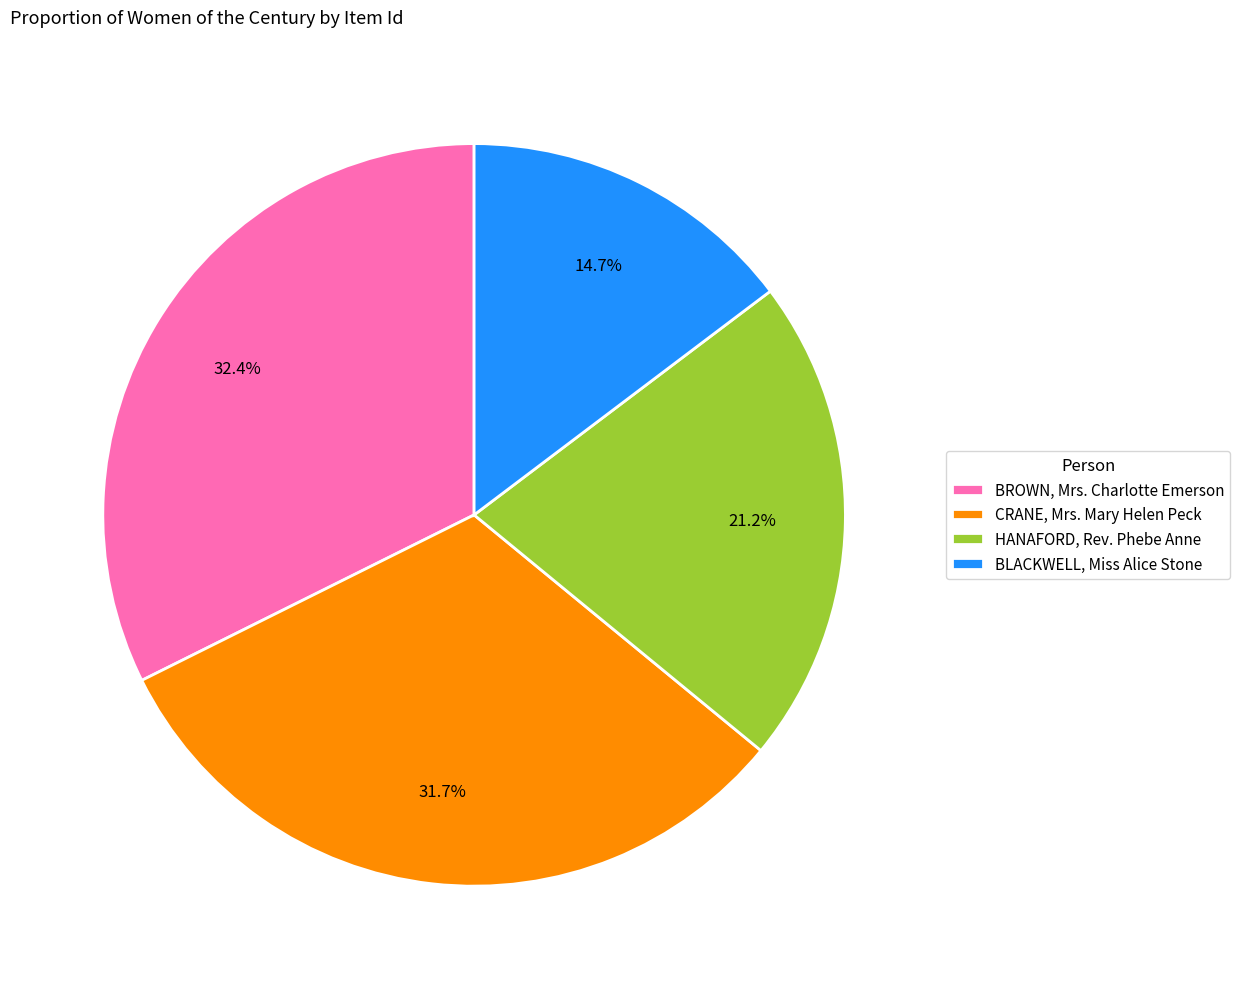

How many slices are in this pie chart?

4